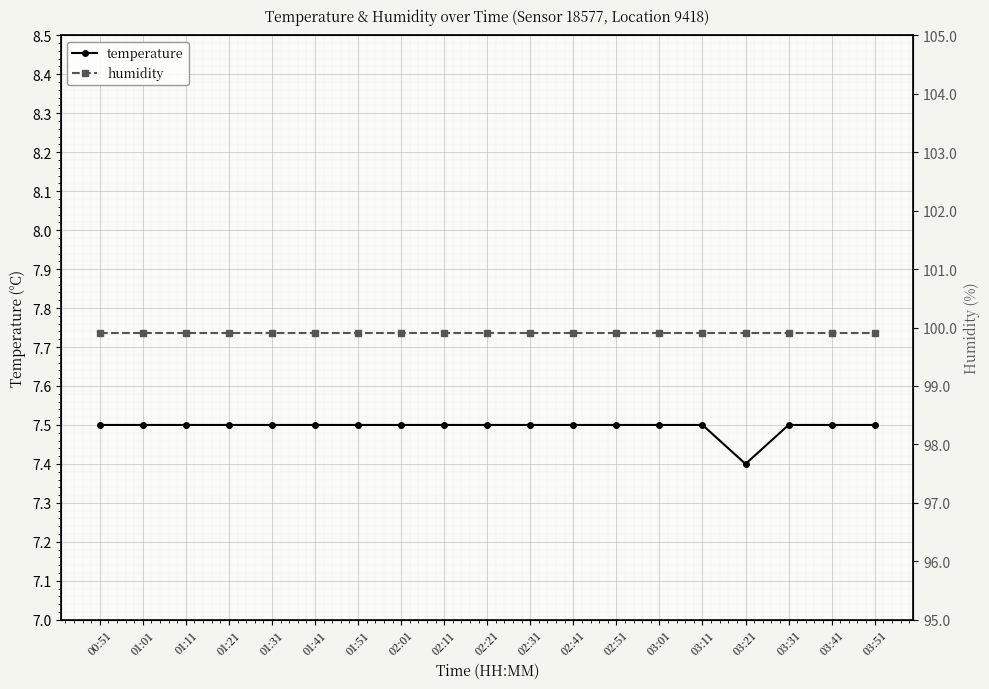

What position from the right is 02:01?

12